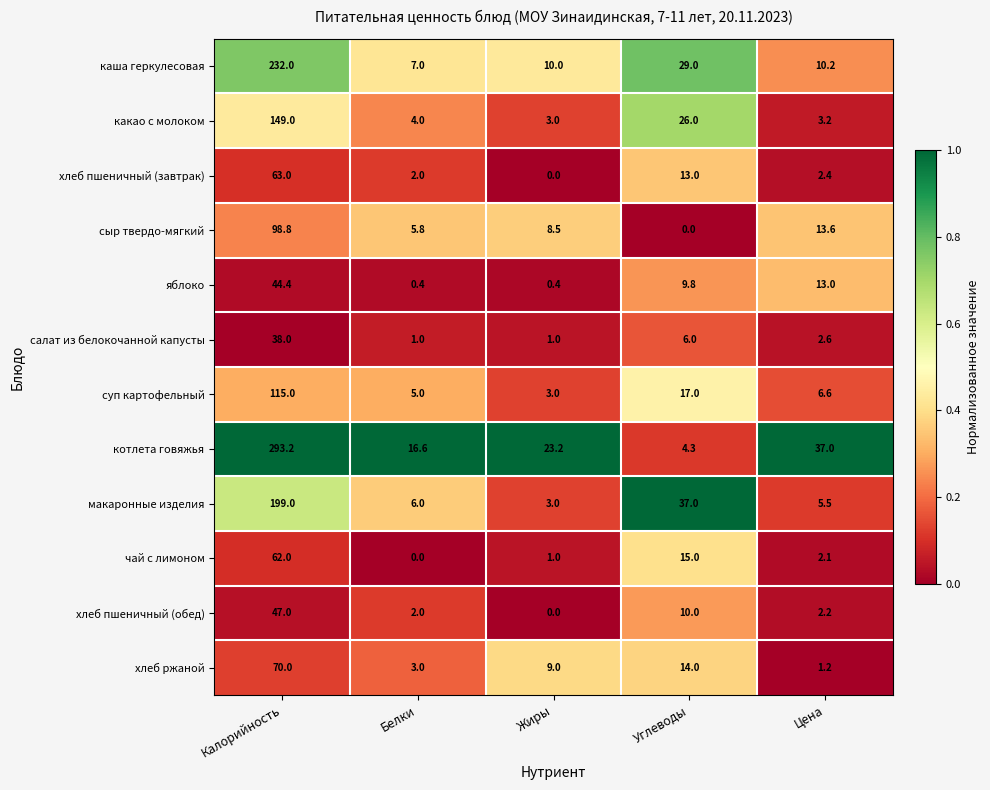

The макаронные изделия series shows 5.5 at Цена. True or false?

True